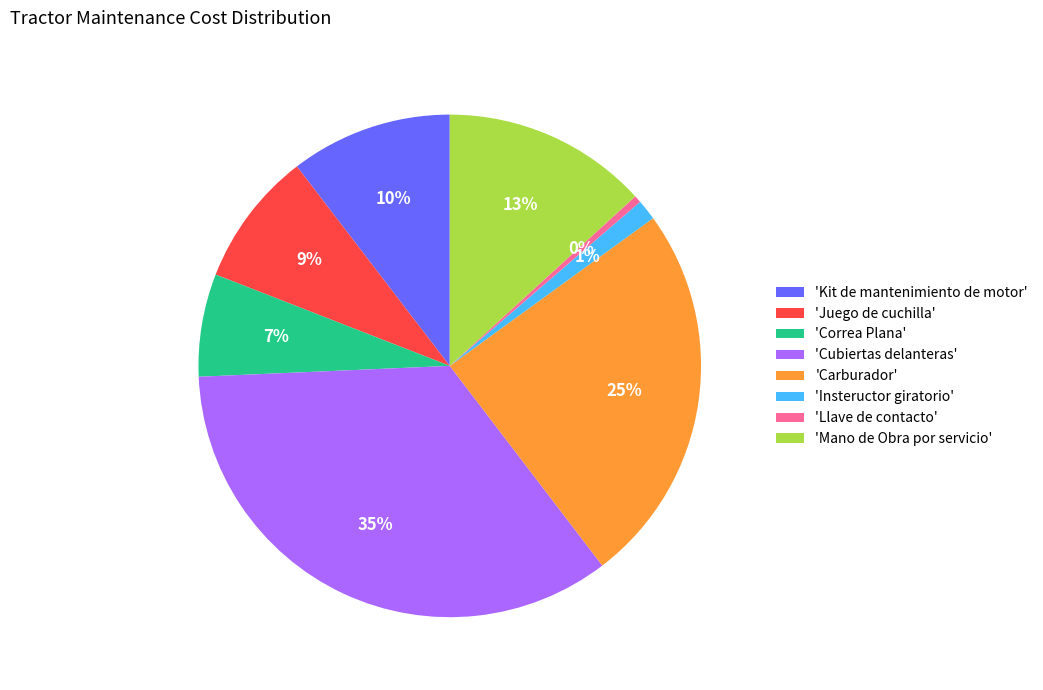

Is there any slice that represents more than half of the pie?

No